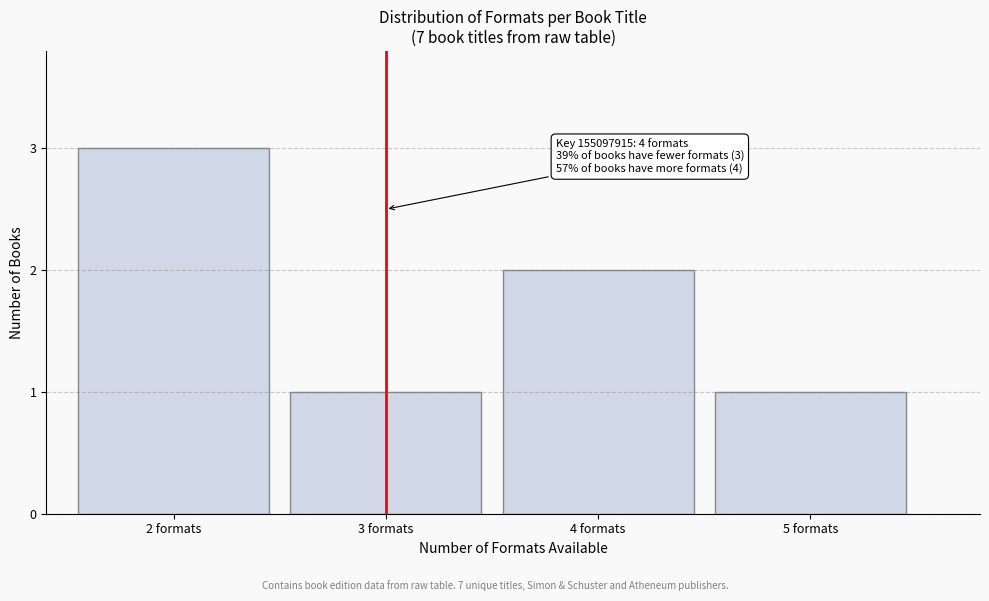

Reading left to right, extract all data points from this chart.

2 formats=3	3 formats=1	4 formats=2	5 formats=1